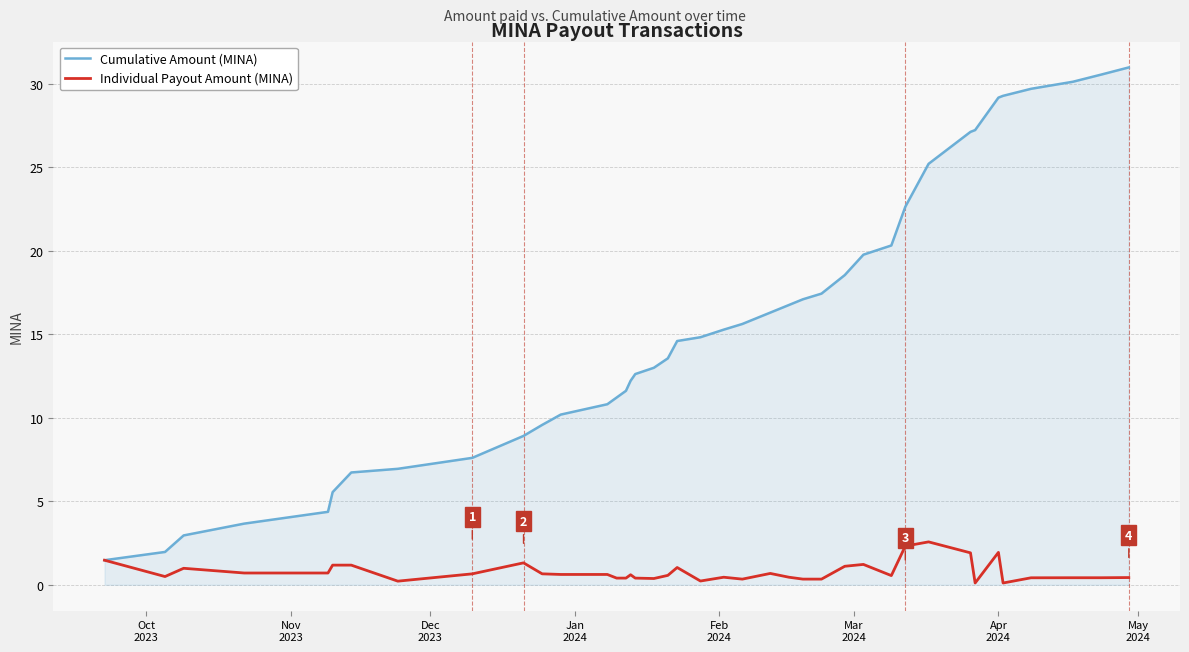

Which series has the largest range (max minus min)?

Cumulative Amount (MINA)